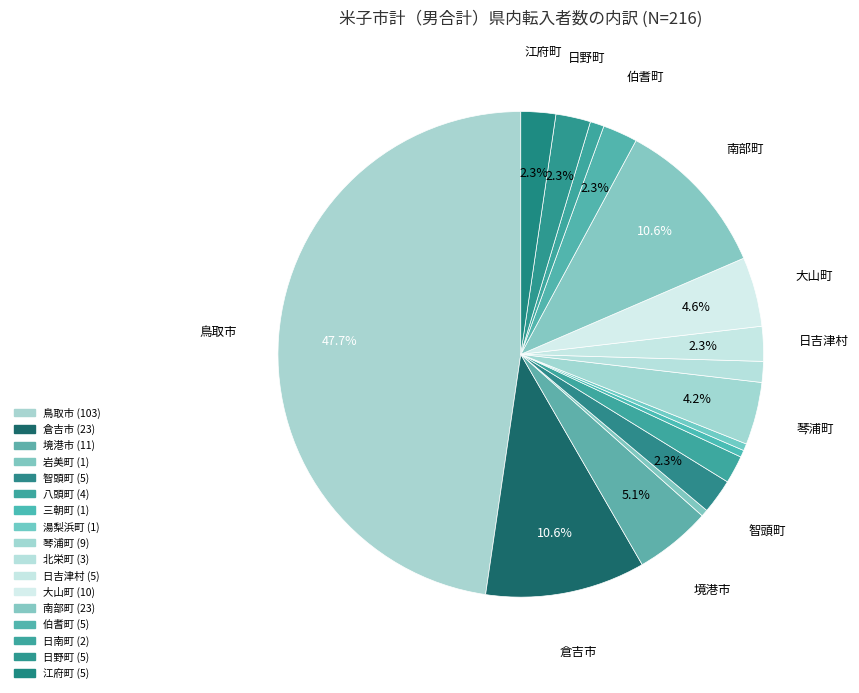

Between 南部町 and 岩美町, which is larger?

南部町